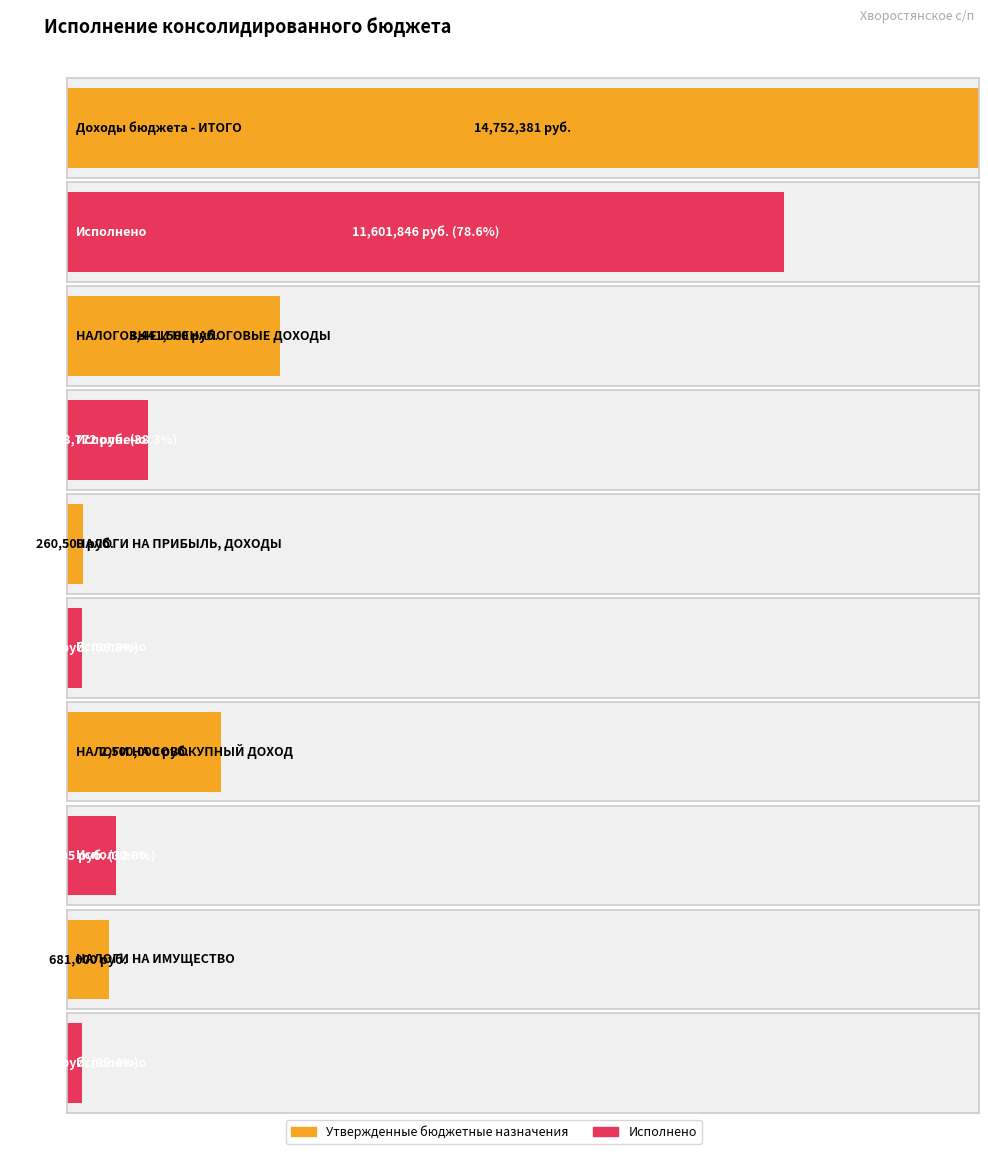

True or false: Утвержденные бюджетные назначения has a value of 14752381.2 at Доходы бюджета - ИТОГО.

True